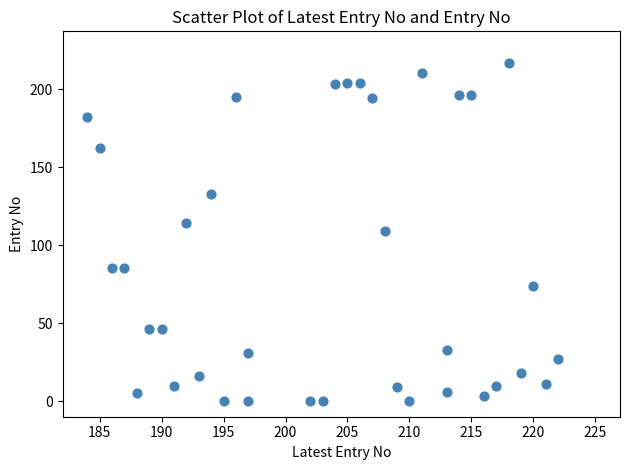

What is the range of X values (max minus min)?

38